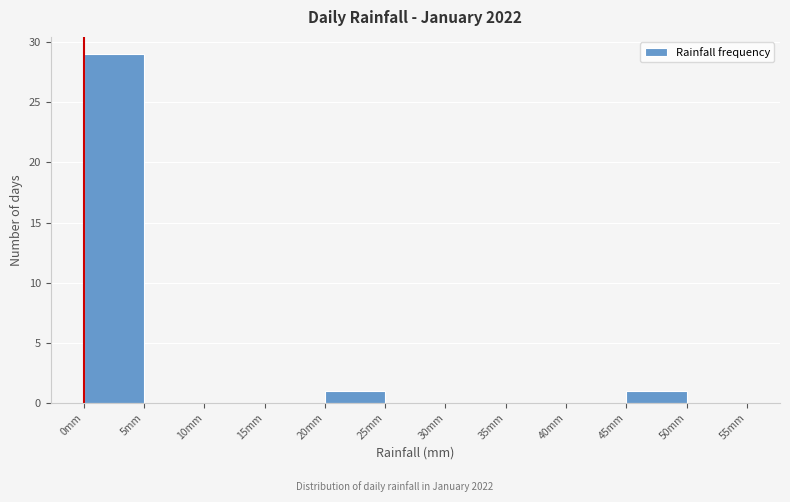

Reading left to right, list every bar in this chart as the range it spans on the x-axis followed by its height. The values are not printed on the chart, so give them approximately, as read against the axis.

0 to 5: 29
5 to 10: 0
10 to 15: 0
15 to 20: 0
20 to 25: 1
25 to 30: 0
30 to 35: 0
35 to 40: 0
40 to 45: 0
45 to 50: 1
50 to 55: 0